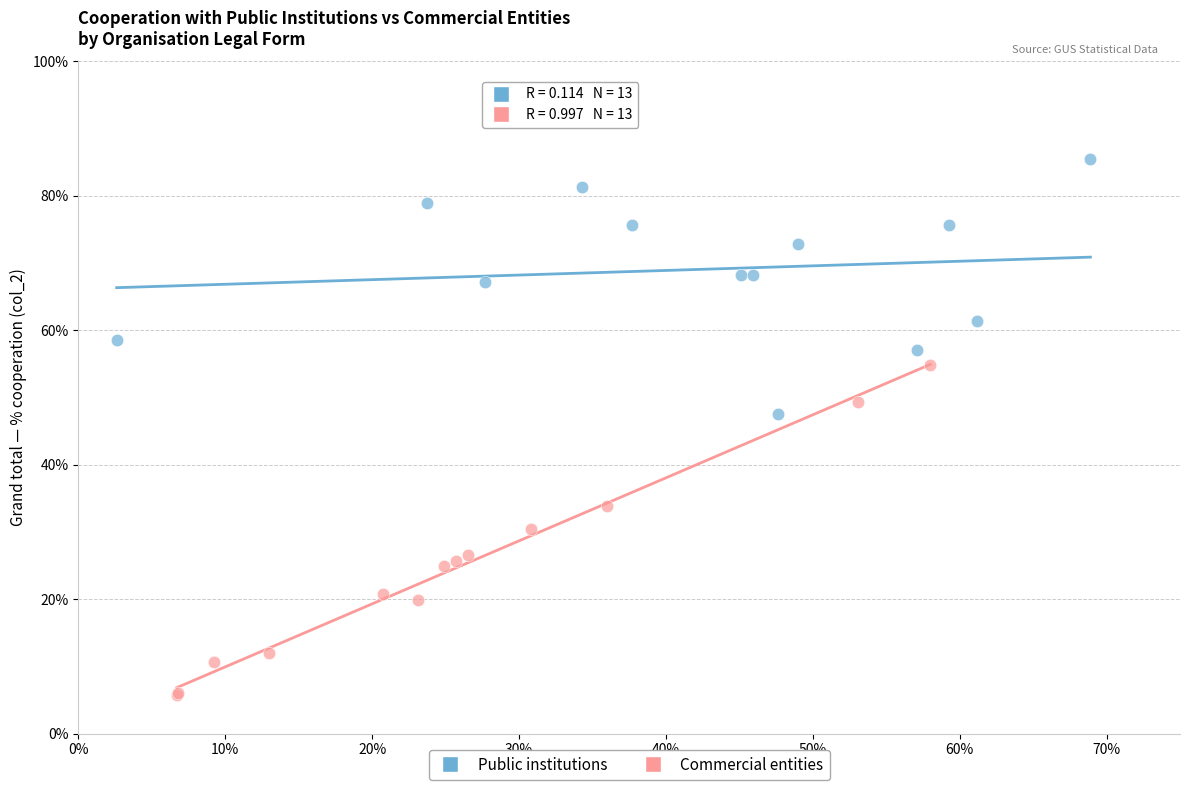

Which series has the widest spread of Y values?

Commercial entities